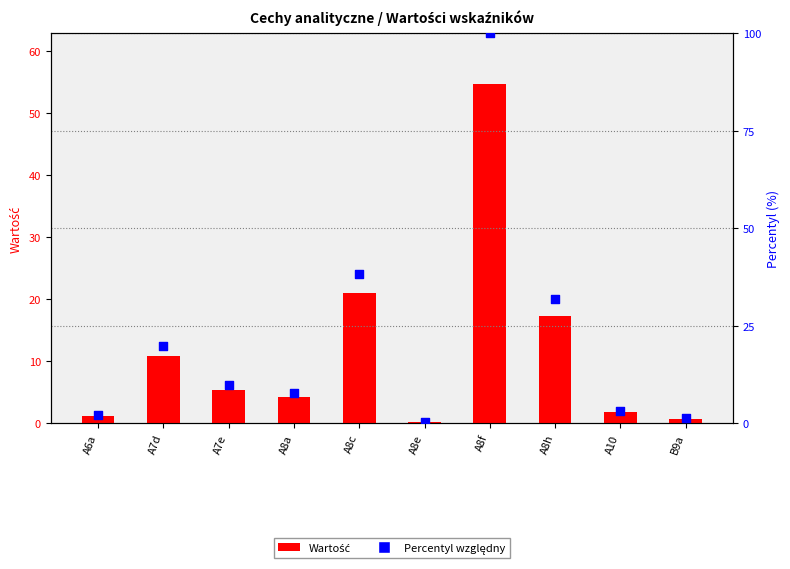

What is the total value across all series at A8e?

0.7